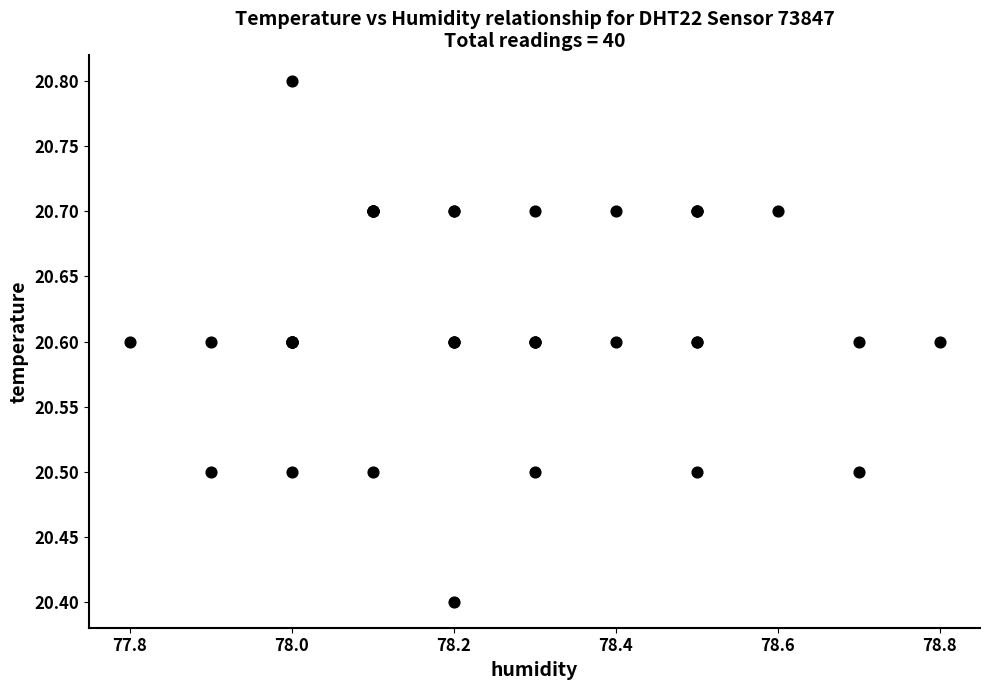

What Y value in the scatter plot is closest to 20?

20.4